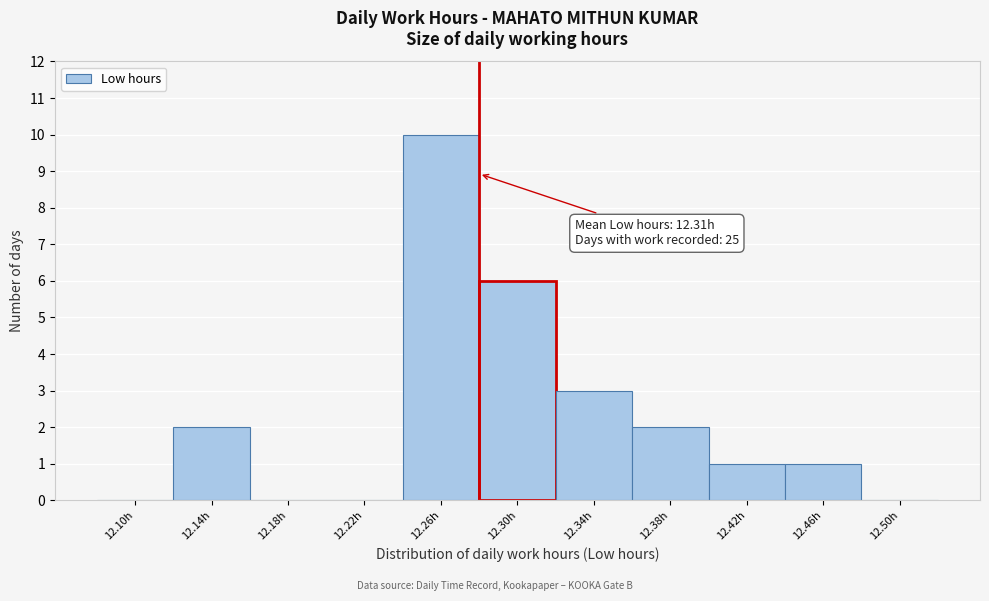

Reading left to right, transcribe all the data shown in this chart.

12.10h=0	12.14h=2	12.18h=0	12.22h=0	12.26h=10	12.30h=6	12.34h=3	12.38h=2	12.42h=1	12.46h=1	12.50h=0